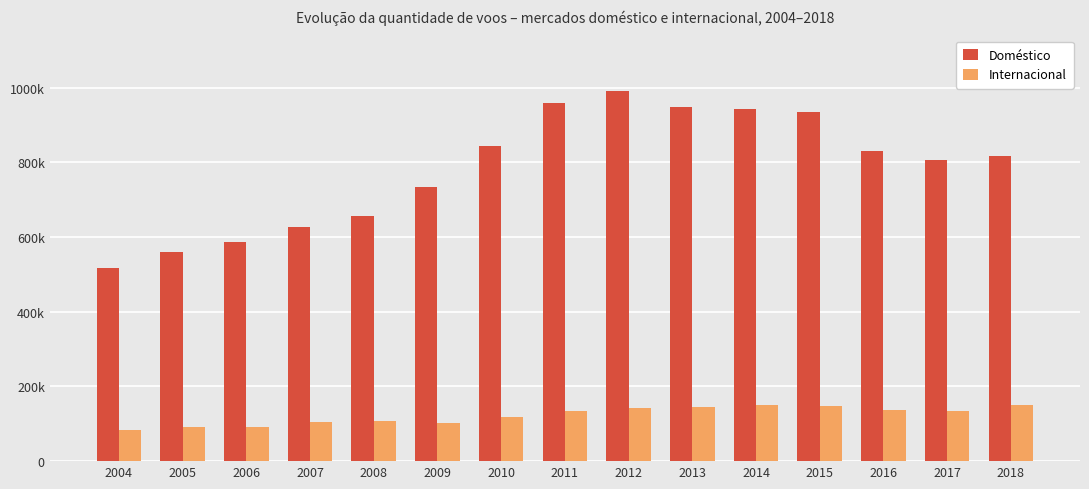

The Internacional series shows 142083 at 2008. True or false?

False